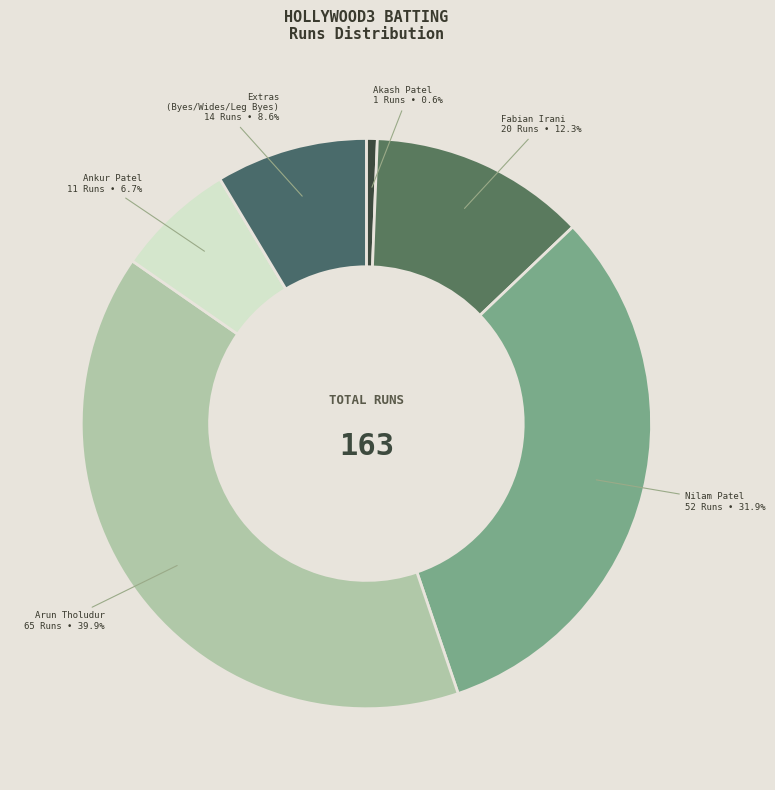

How many slices are in this pie chart?

6